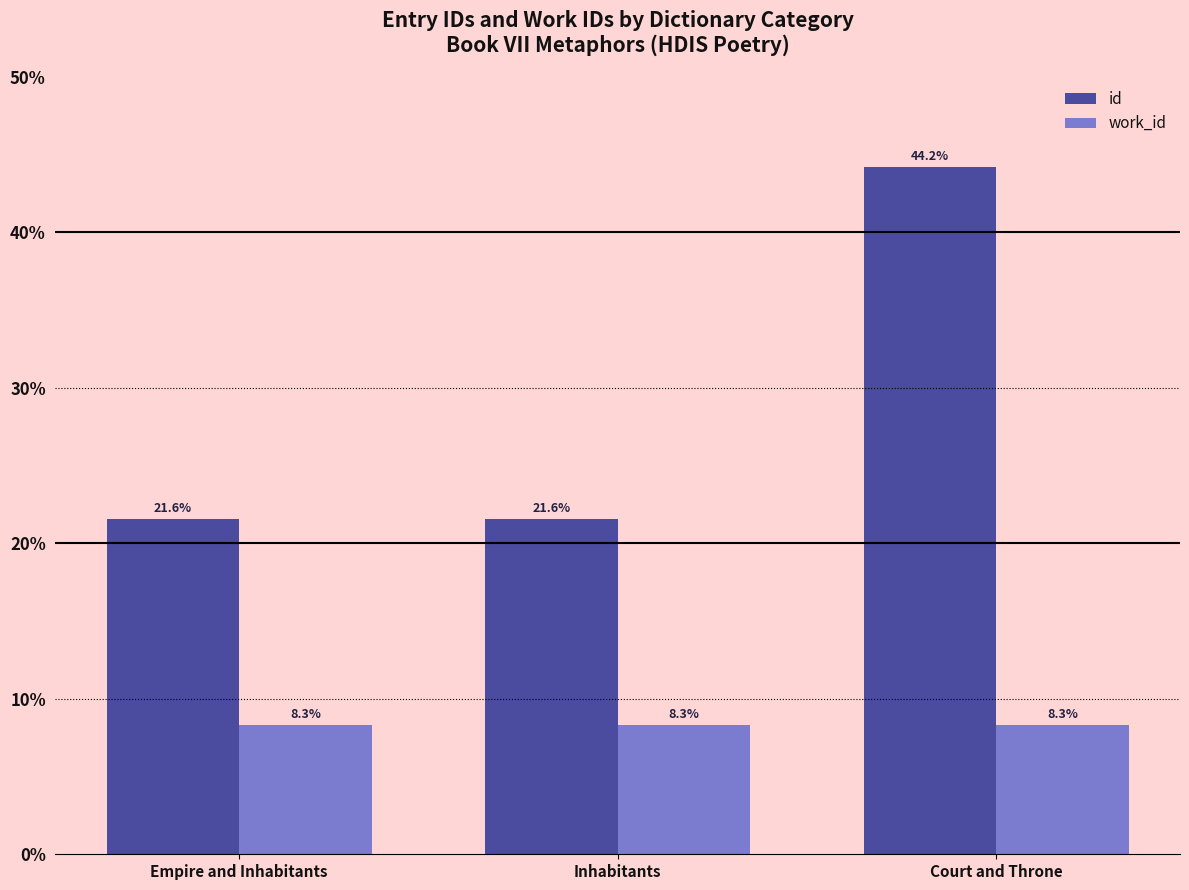

Rank the series at Empire and Inhabitants from lowest to highest value.

work_id, id